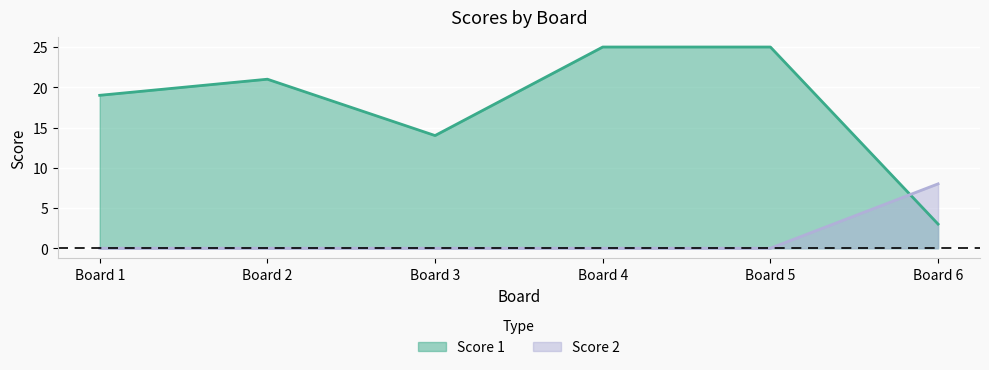

At which category does Score 1 reach its first local valley?

Board 3